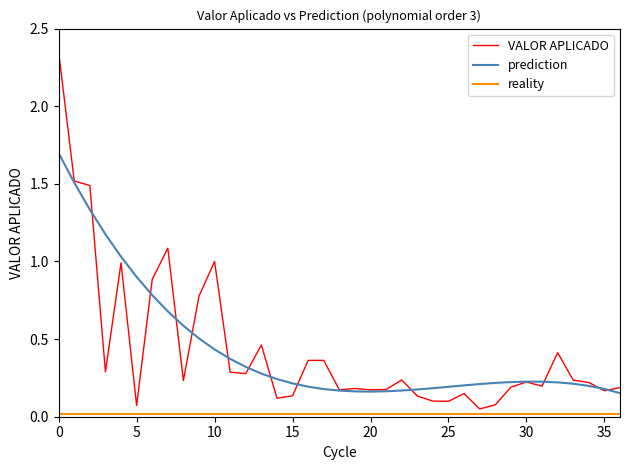

Which series has the widest spread of values?

VALOR APLICADO